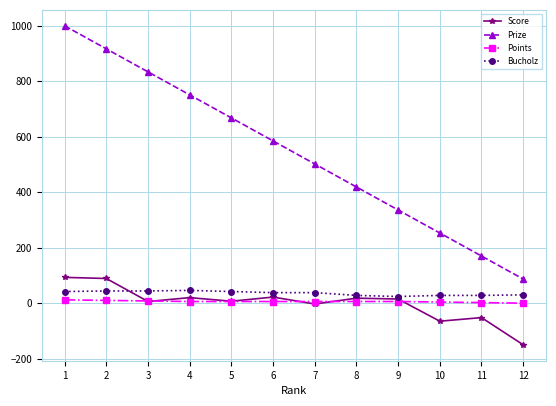

True or false: Prize has more than 0 points higher than both neighbors.

False